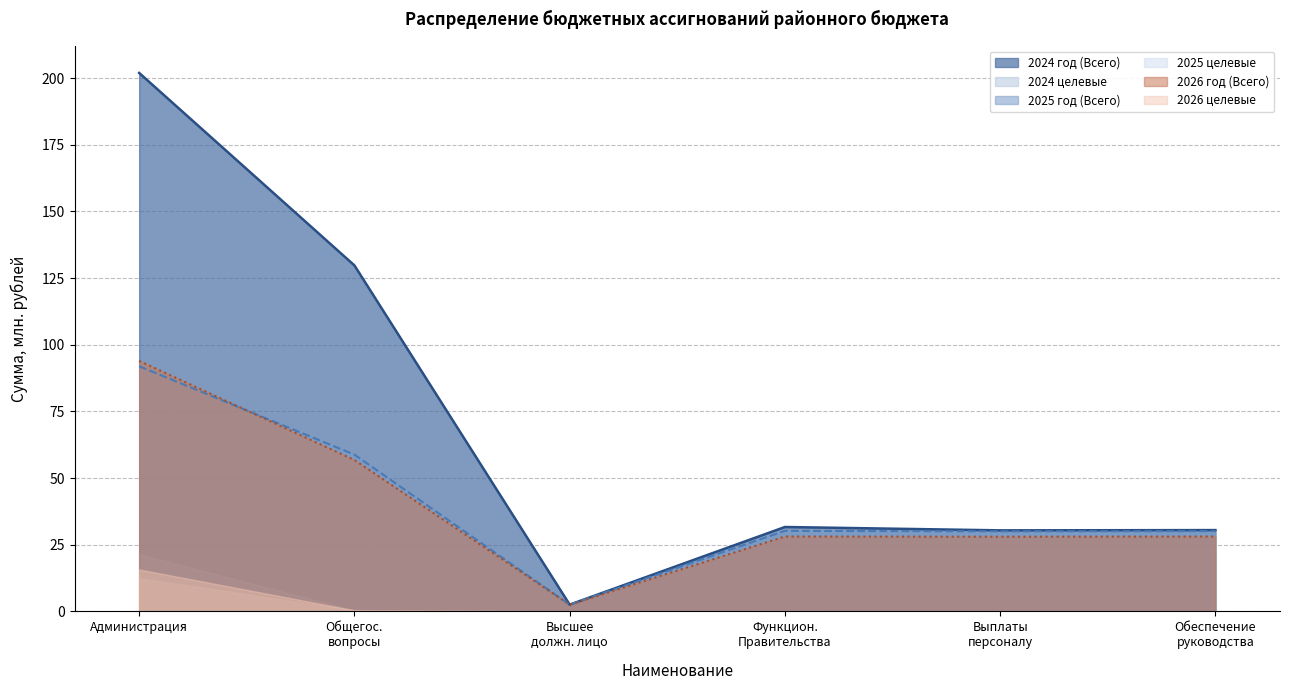

True or false: 2024 год (Всего) and 2025 год (Всего) cross at least once.

False